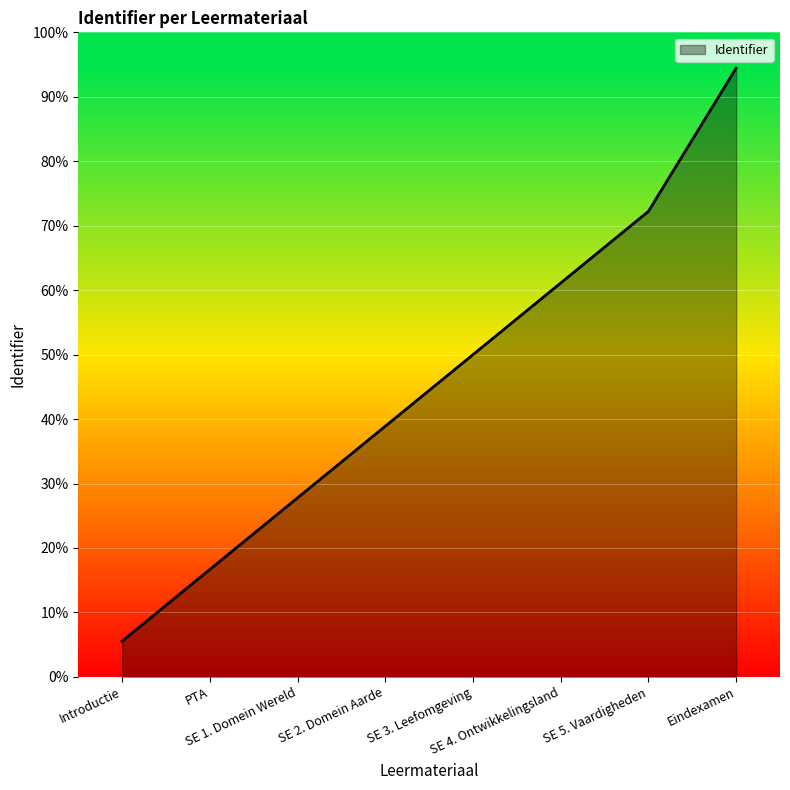

List the labels in order of value, smallest first.

Introductie, PTA, SE 1. Domein Wereld, SE 2. Domein Aarde, SE 3. Leefomgeving, SE 4. Ontwikkelingsland, SE 5. Vaardigheden, Eindexamen